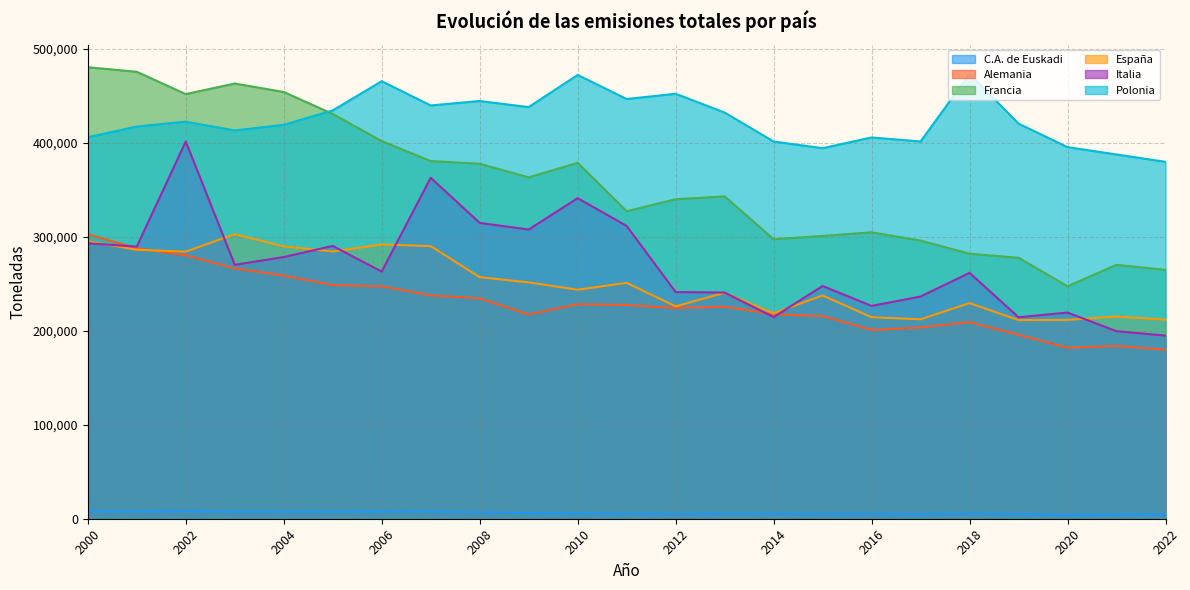

What is the value of the Polonia point at the 23rd from the left?

380000.0